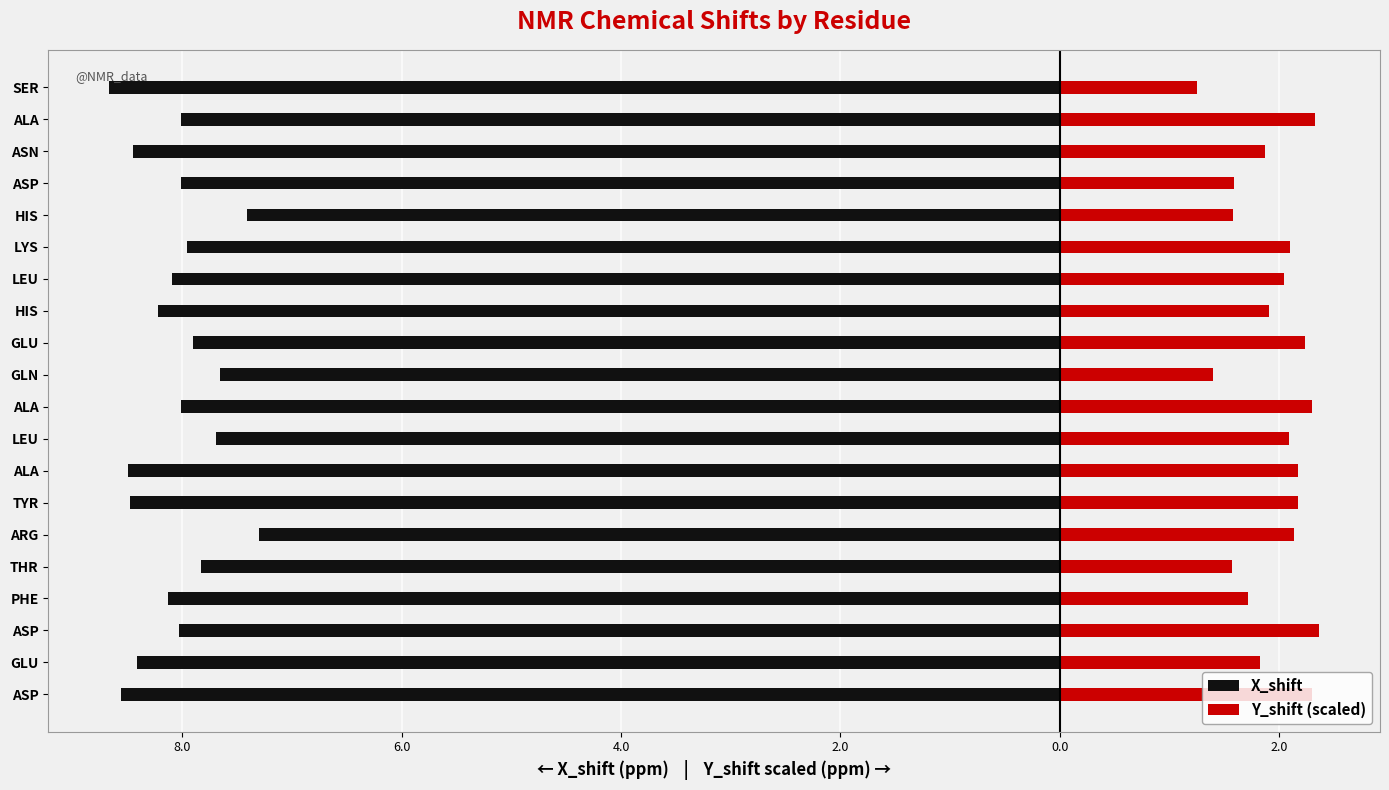

How many data points does each series have?

20